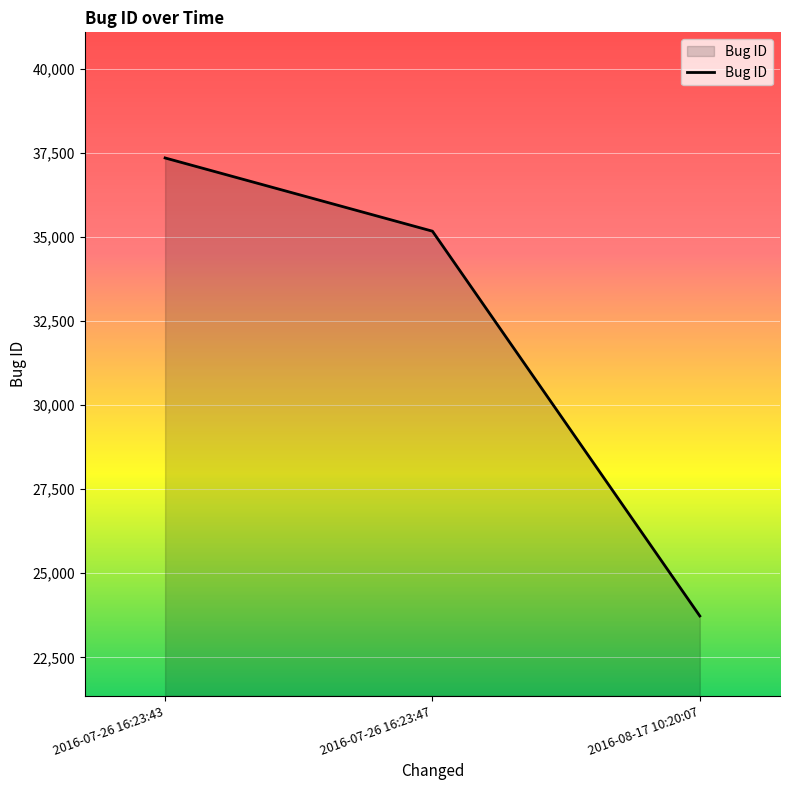

How many categories are shown in the chart?

3